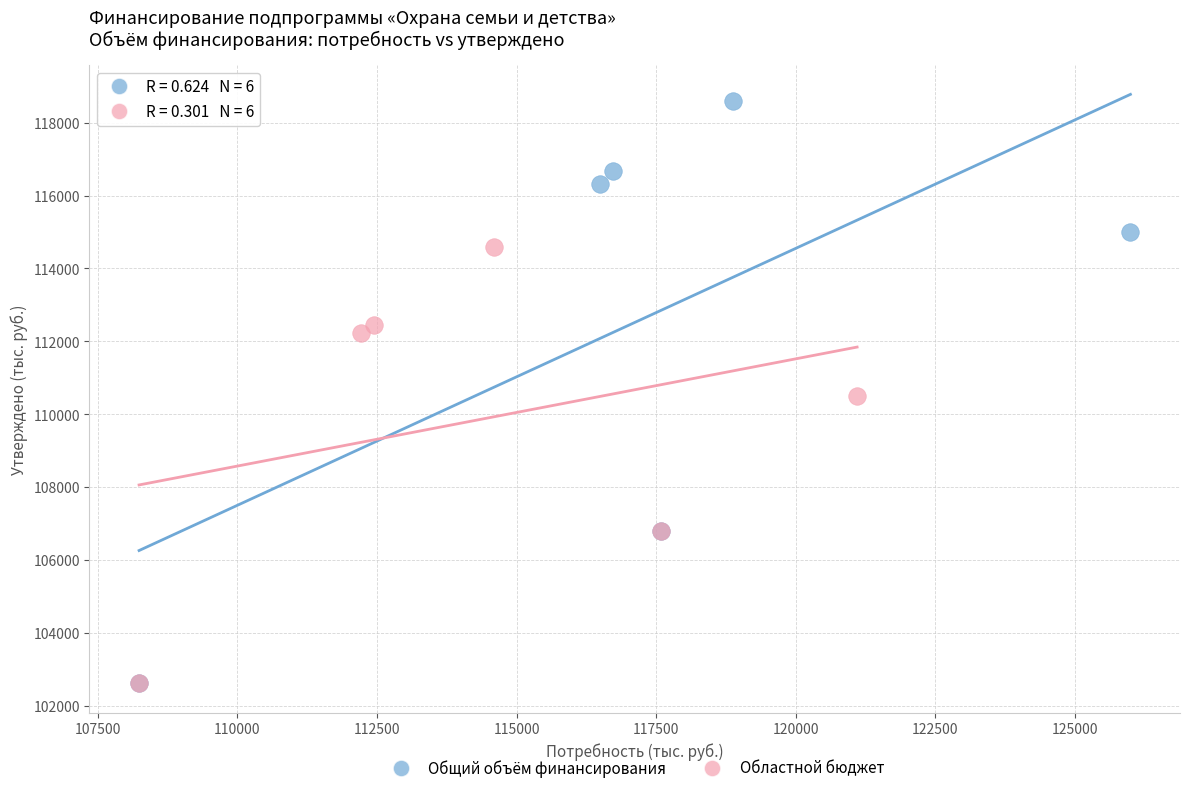

Which series has the largest Y range (max minus min)?

Общий объём финансирования